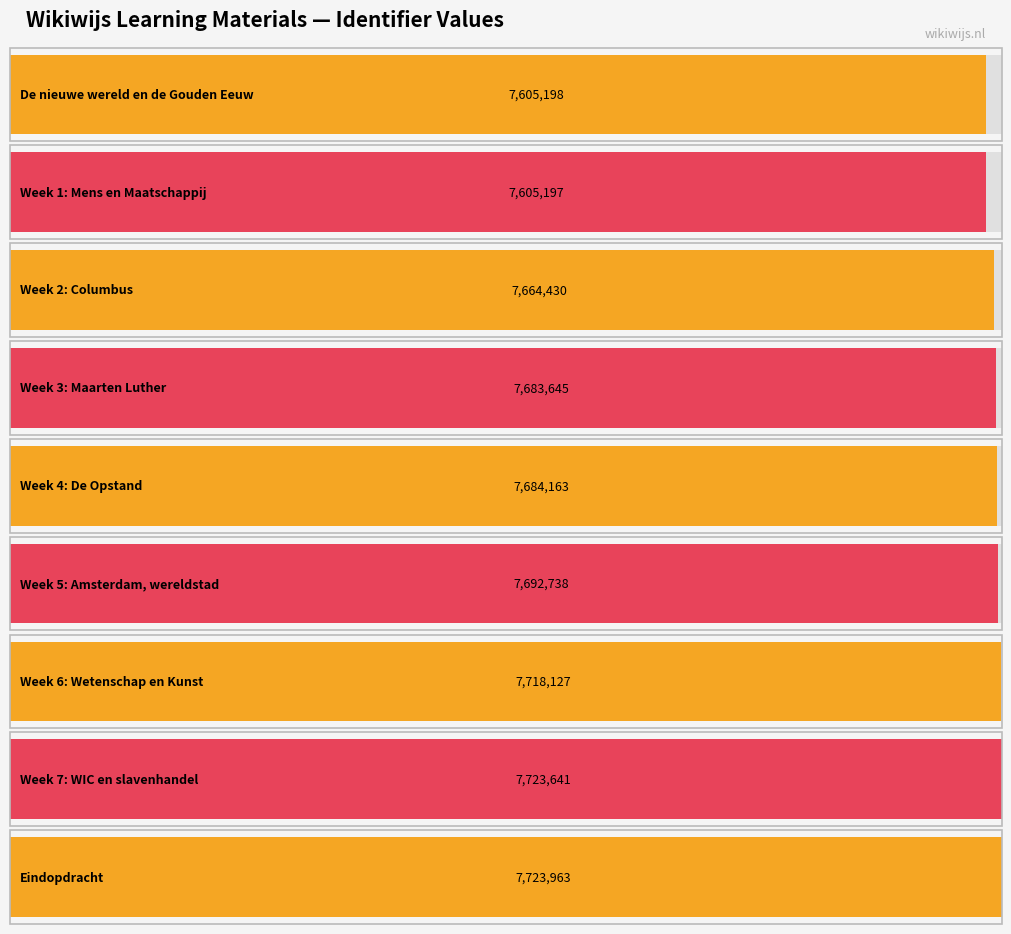

Which label corresponds to the smallest value in the chart?

Week 1: Mens en Maatschappij